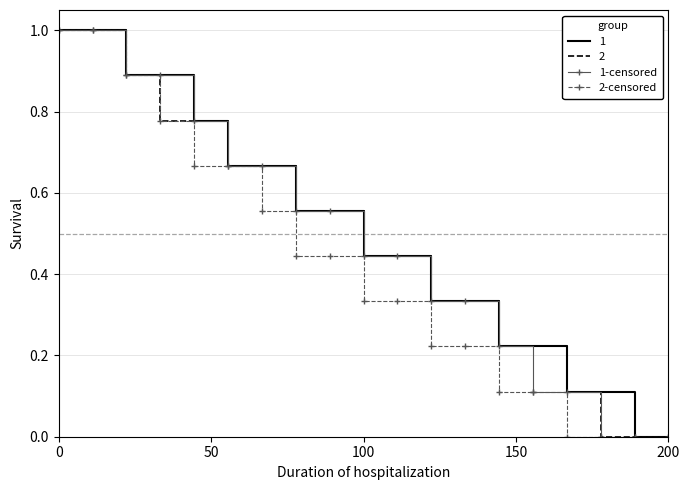

What is the highest value of the 1-censored series?

1.0